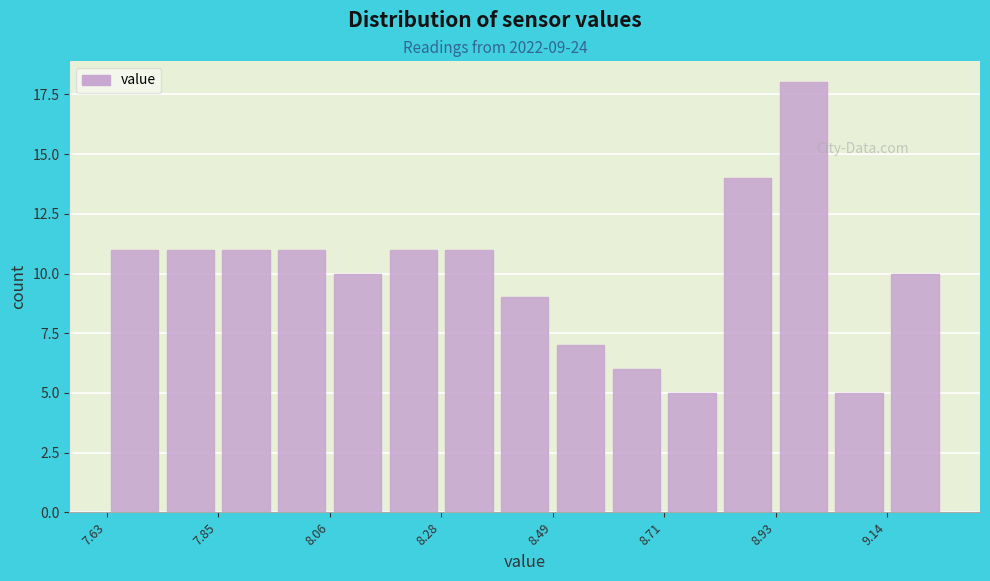

Around what value on the x-axis is the tallest bar? Give the approximate position of its centre, as read against the axis.

9.00